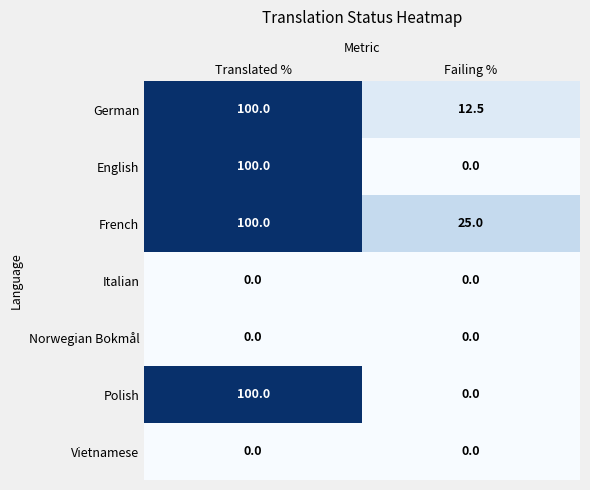

At which category is the sum across all series the highest?

Translated %